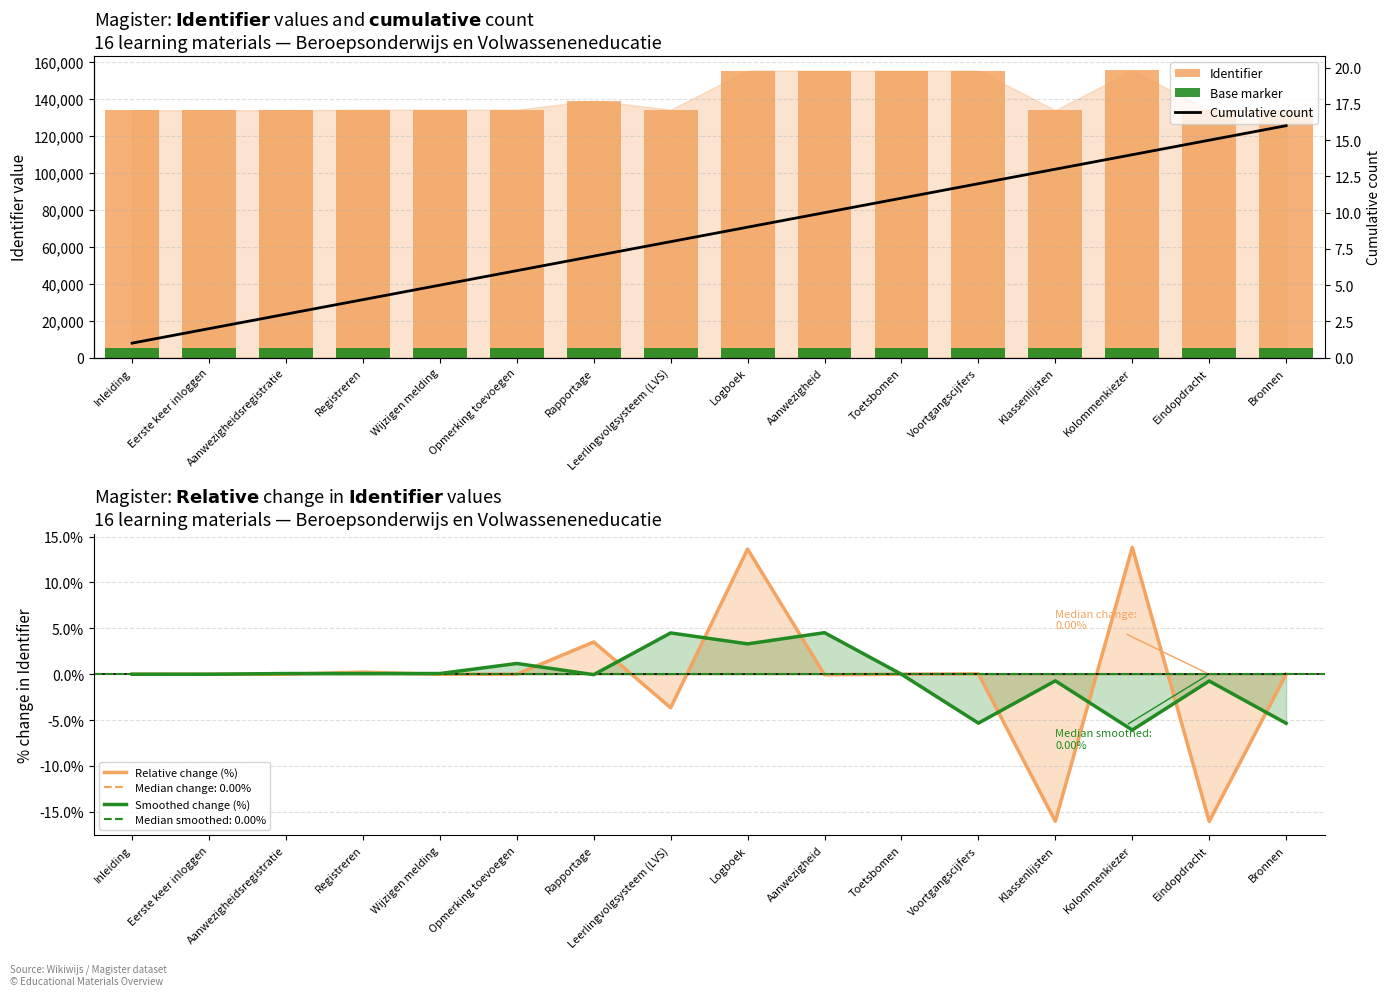

Between Toetsbomen and Kolommenkiezer, which series saw the biggest shift?

Identifier